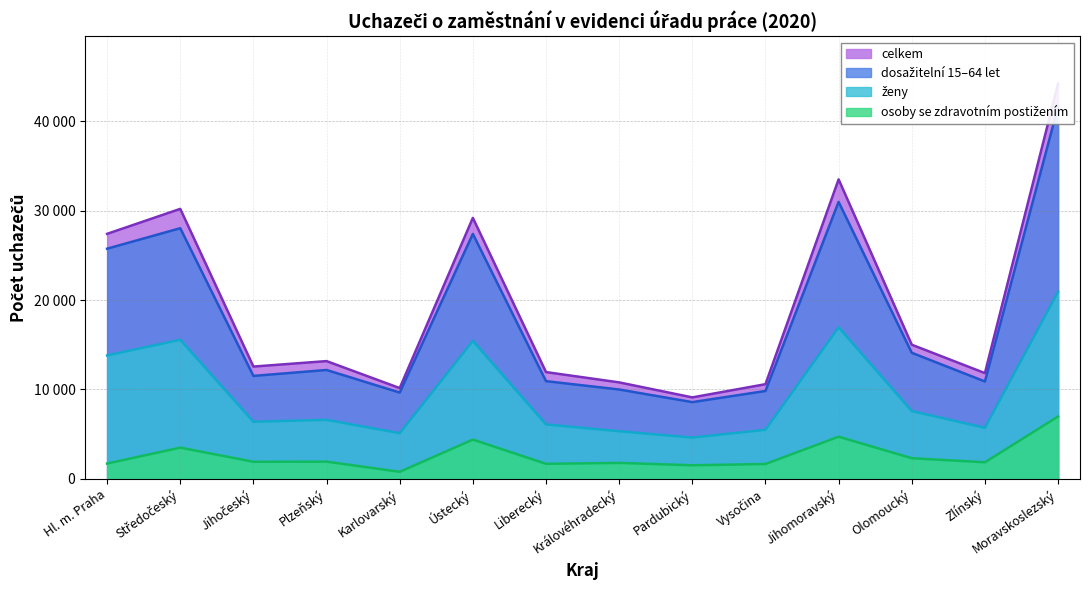

What are all the series names shown in the legend?

celkem, dosažitelní 15–64 let, ženy, osoby se zdravotním postižením